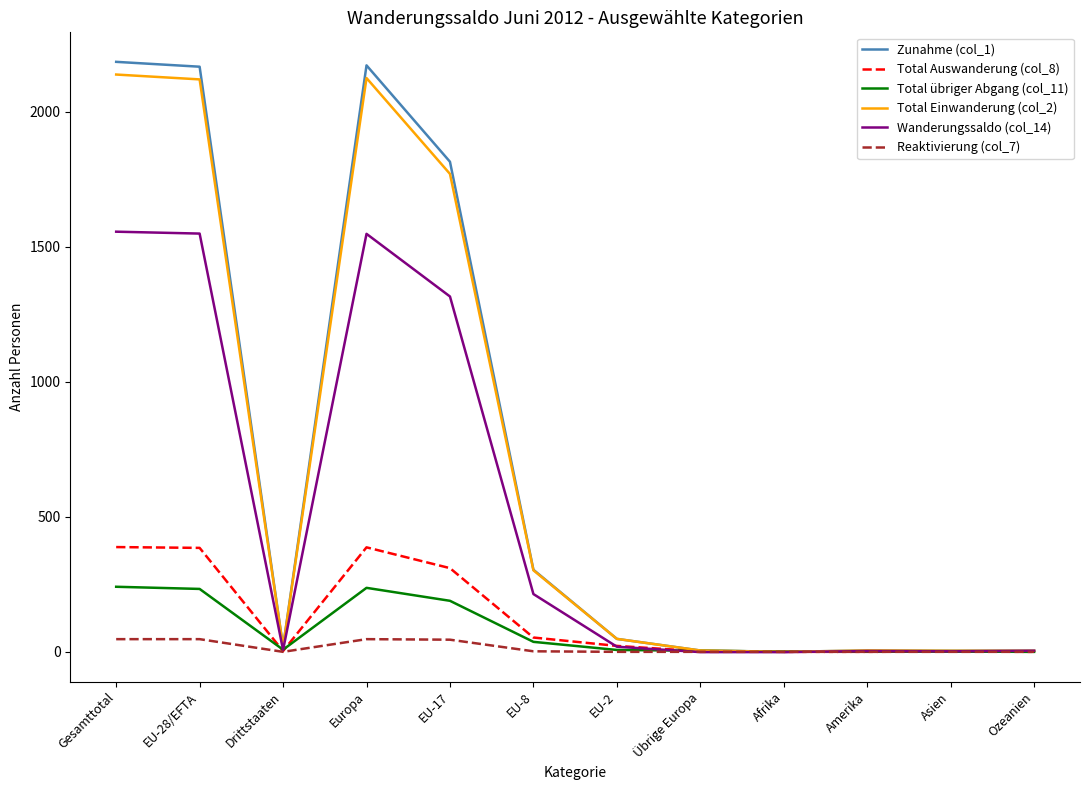

Which series has the largest range (max minus min)?

Zunahme (col_1)